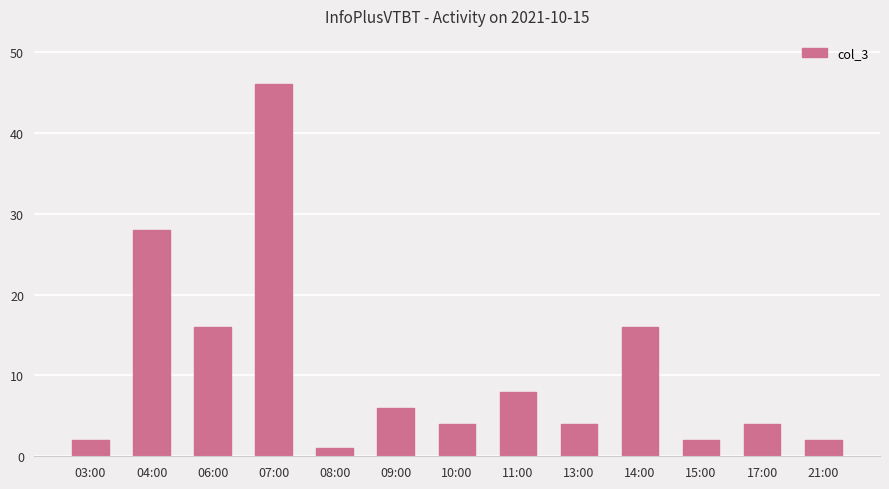

What is the change in value from 08:00 to 10:00?

+3